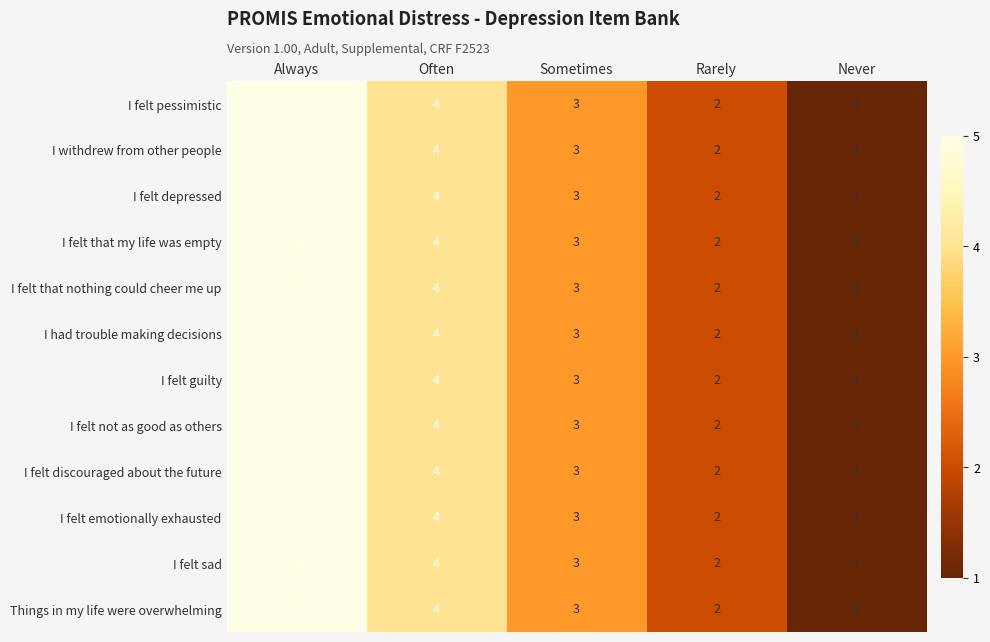

What is the sum of all I had trouble making decisions values?

15